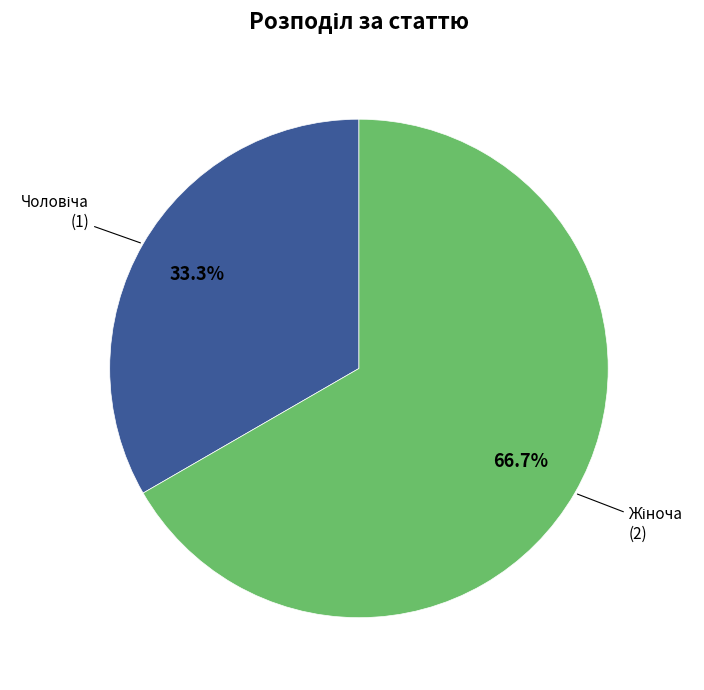

Is there any slice that represents more than half of the pie?

Yes